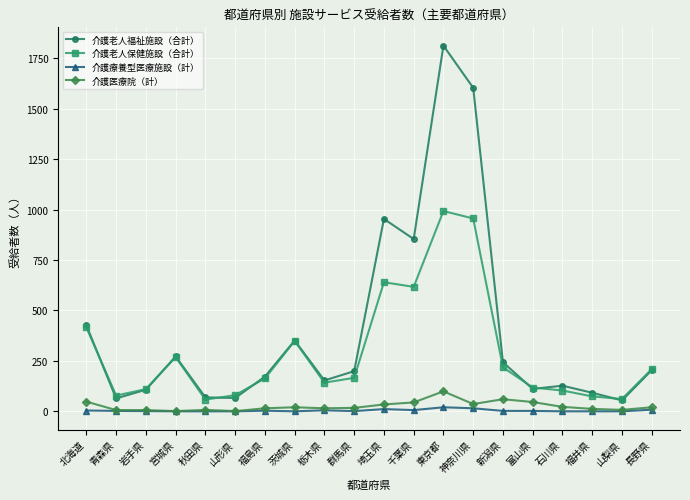

True or false: 介護療養型医療施設（計） has more than 1 points higher than both neighbors.

True